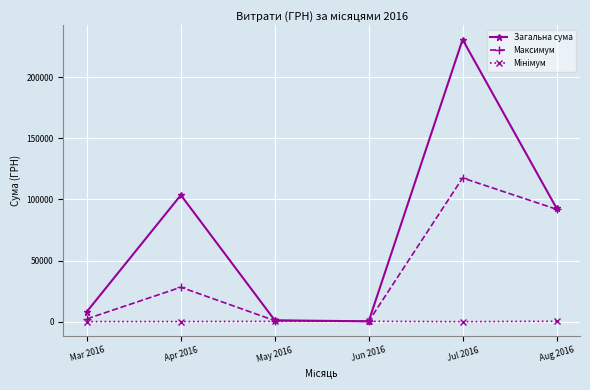

What is the label of the 3rd point from the left?

May 2016